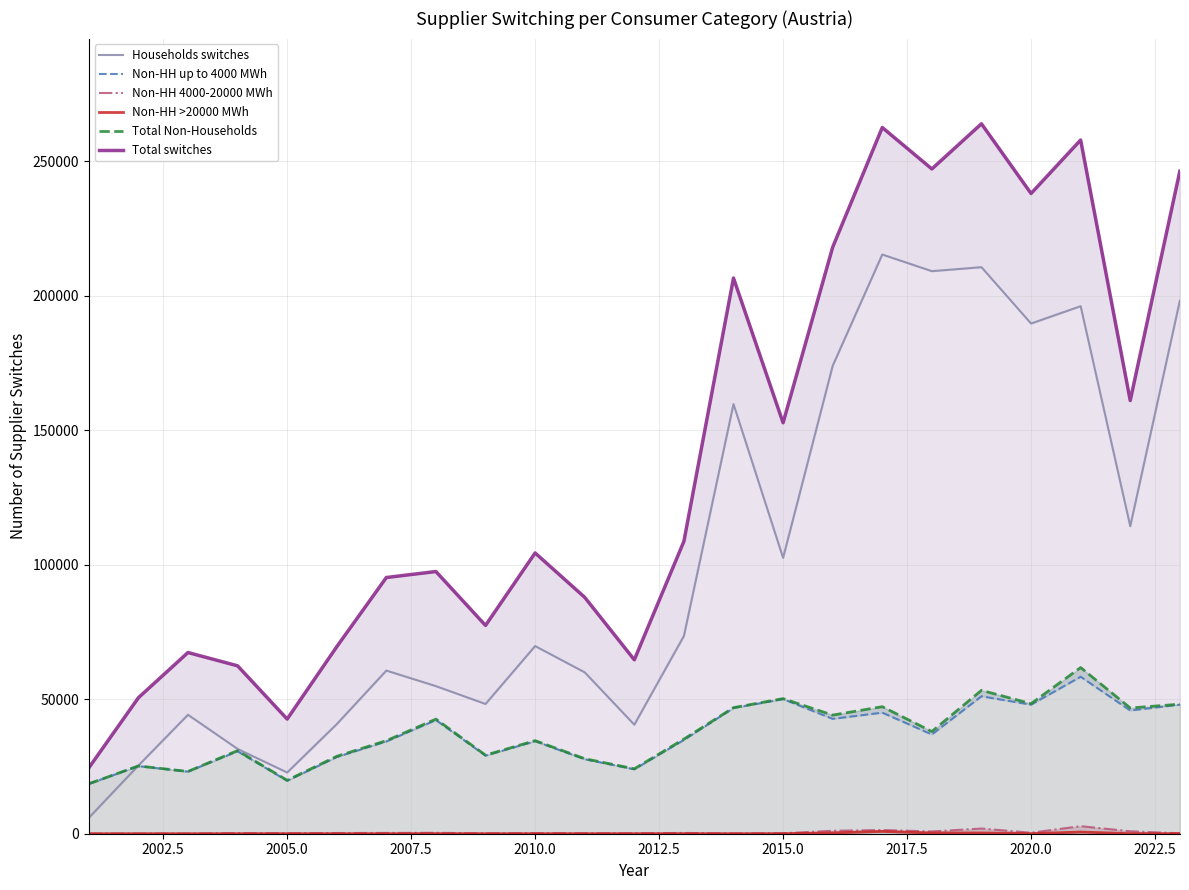

What is the total value across all series at 2015.0?

355853